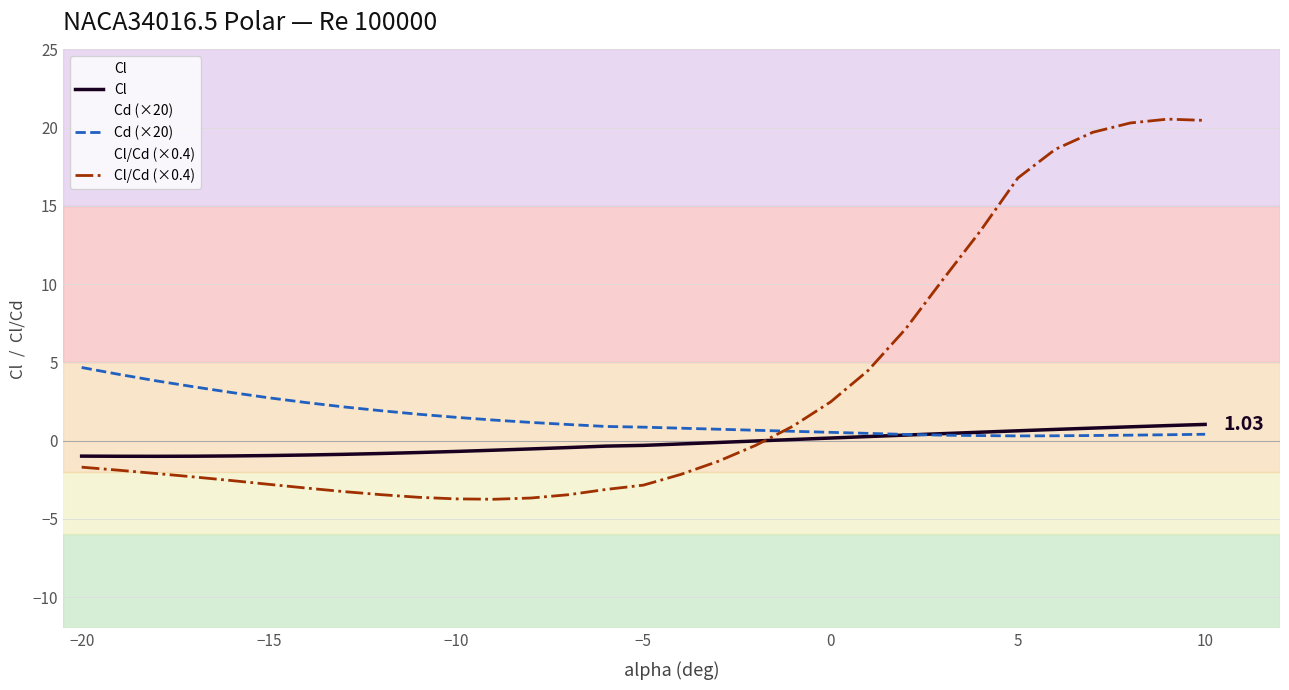

Does the chart display data point markers on the line(s)?

No